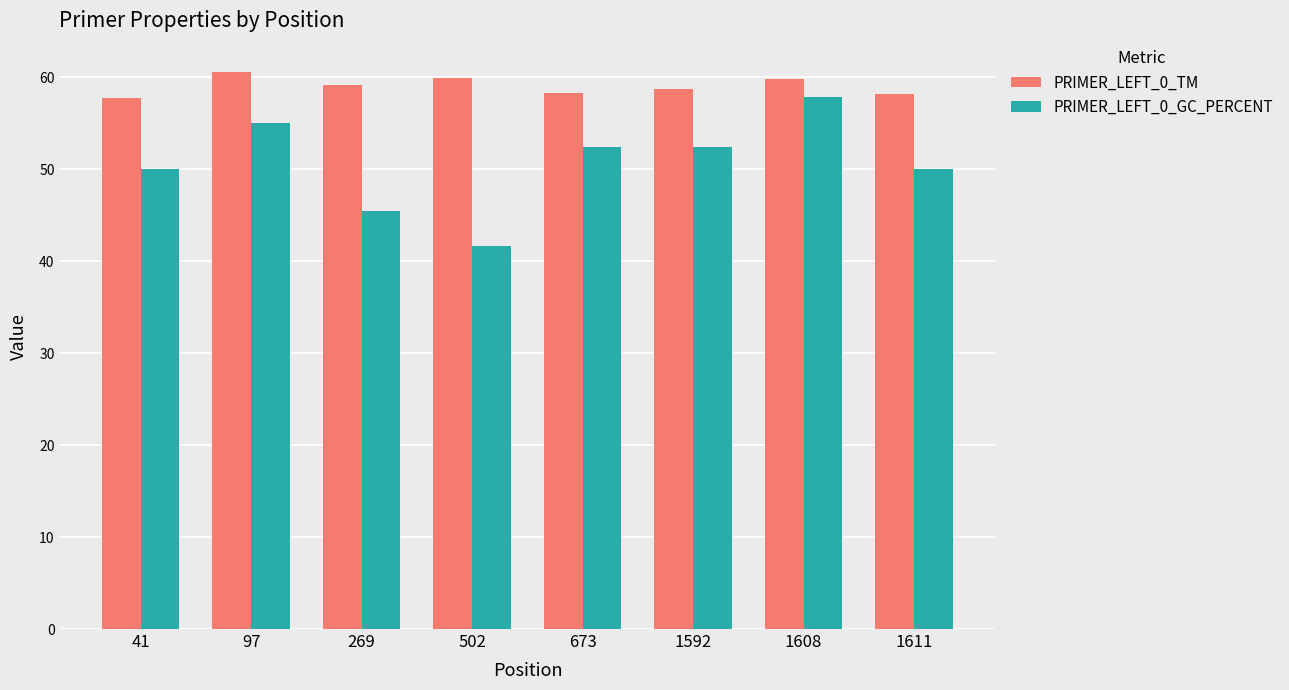

What is the difference between the maximum and minimum values in the PRIMER_LEFT_0_TM series?

2.9